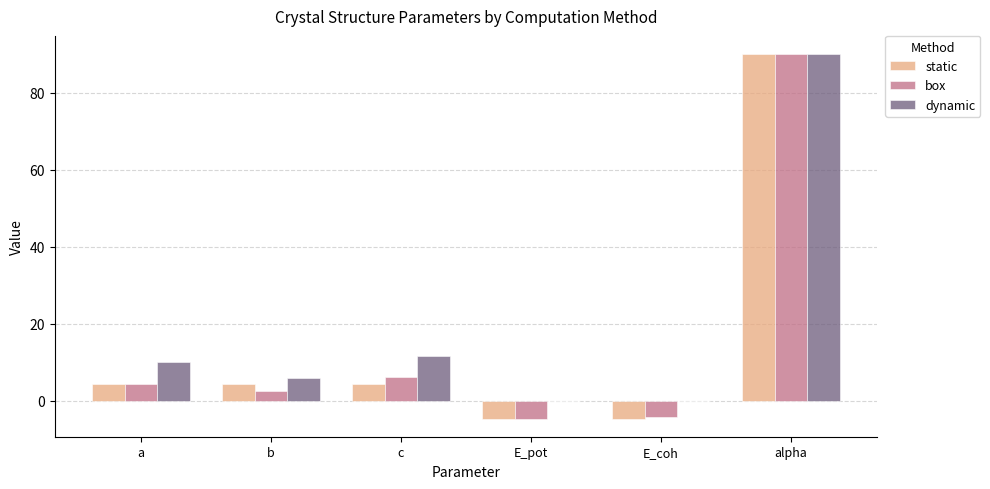

The box series shows -4.3 at E_coh. True or false?

True